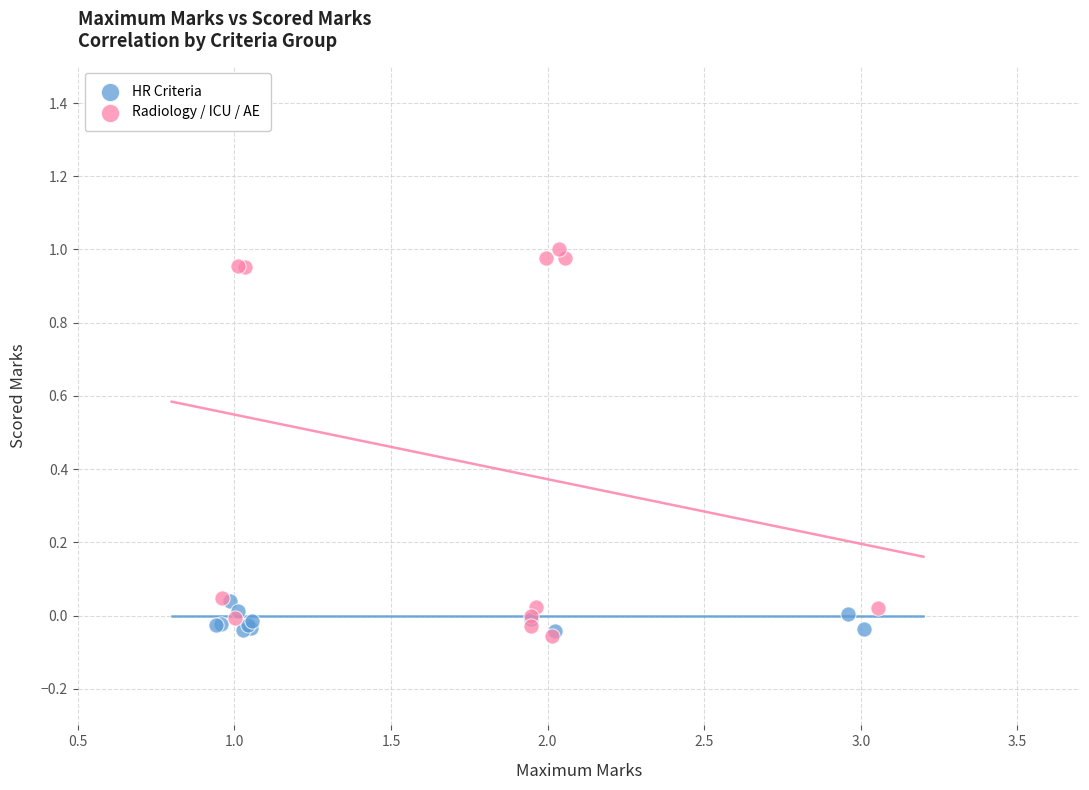

What are all the series names shown in the legend?

HR Criteria, Radiology / ICU / AE